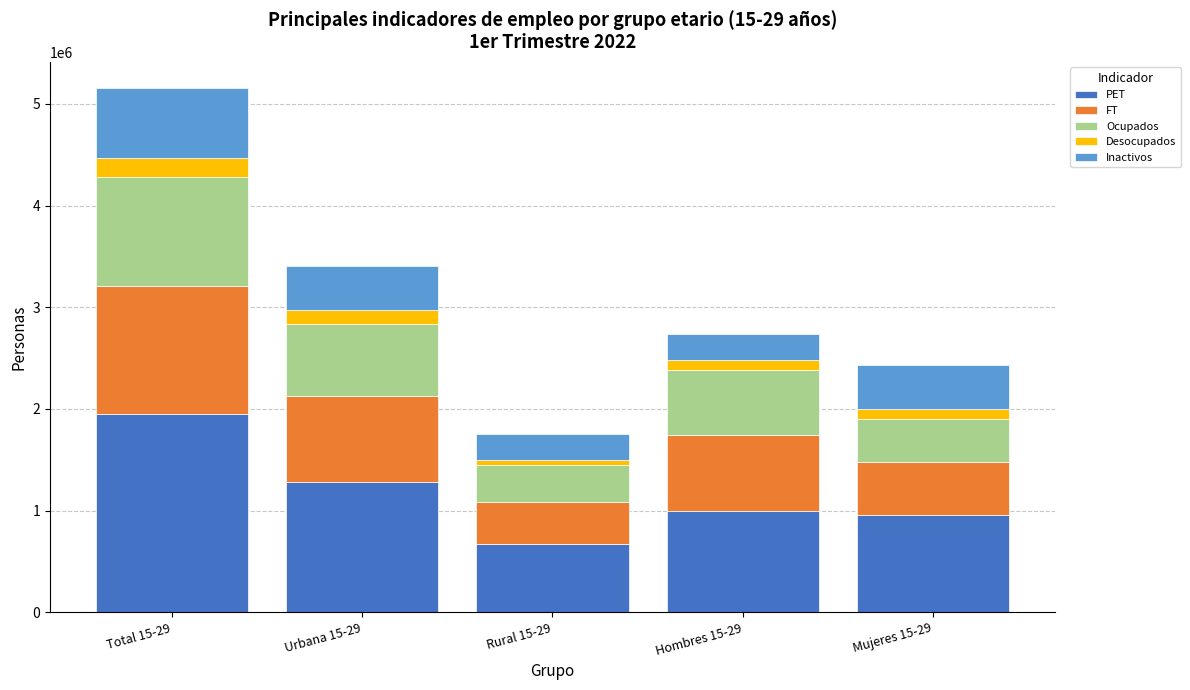

At which label does PET reach its peak?

Total 15-29